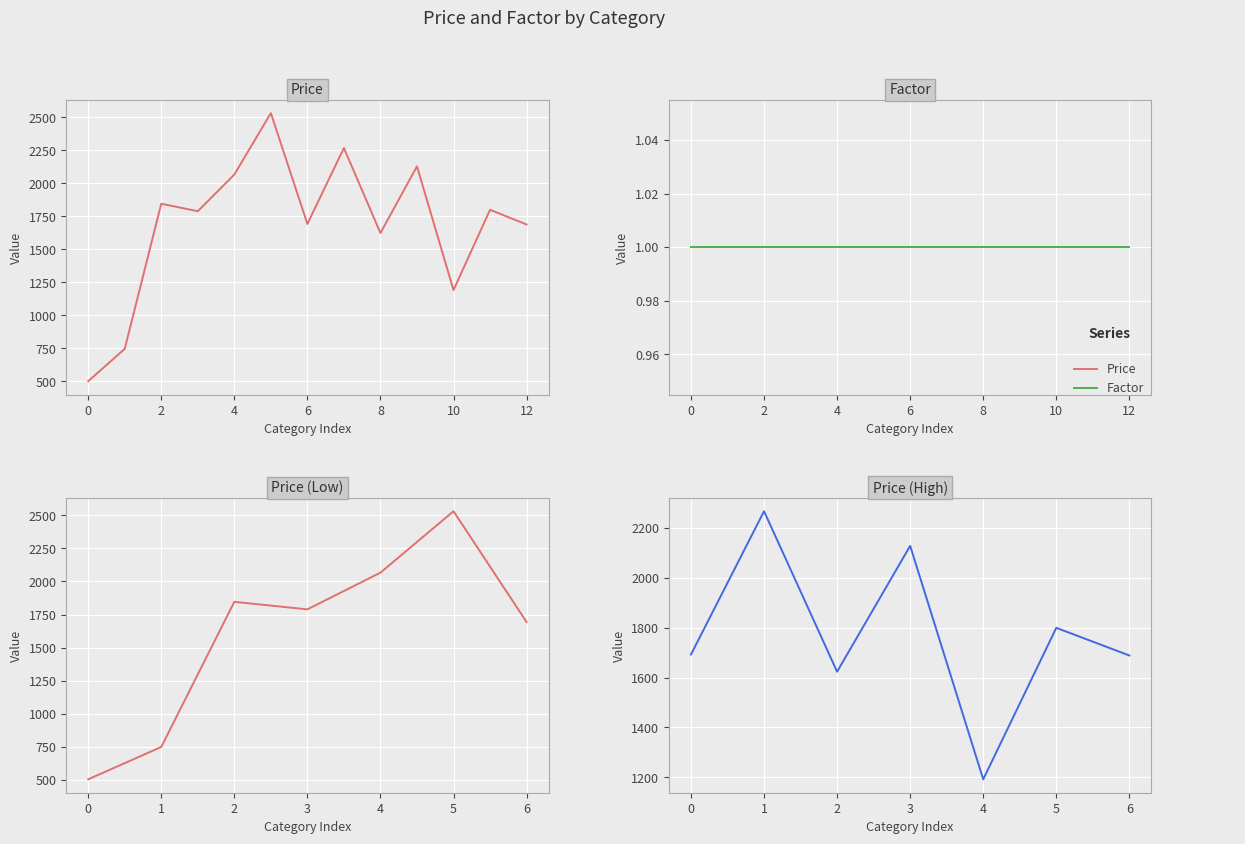

Reading left to right, list all the values displayed in this chart.

502	747	1846	1789	2067	2532	1693	2268	1624	2129	1192	1800	1689